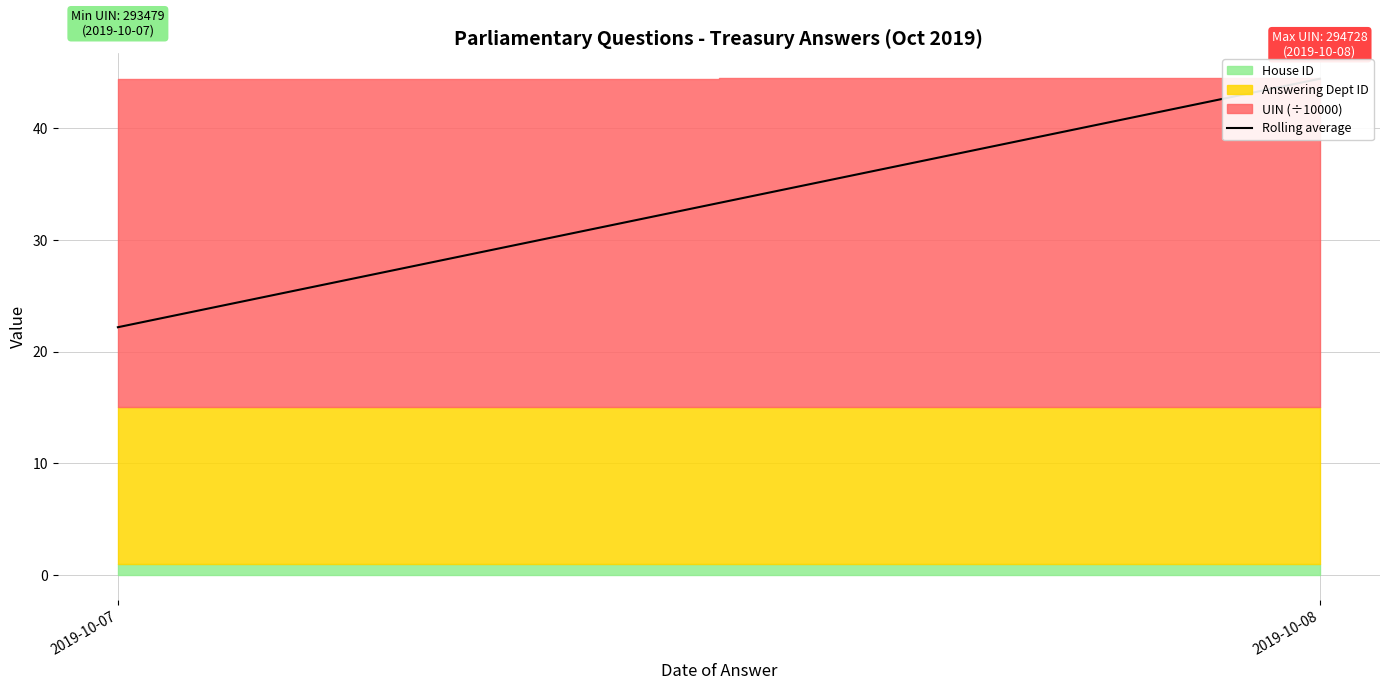

What is the maximum value shown in the chart?

44.4